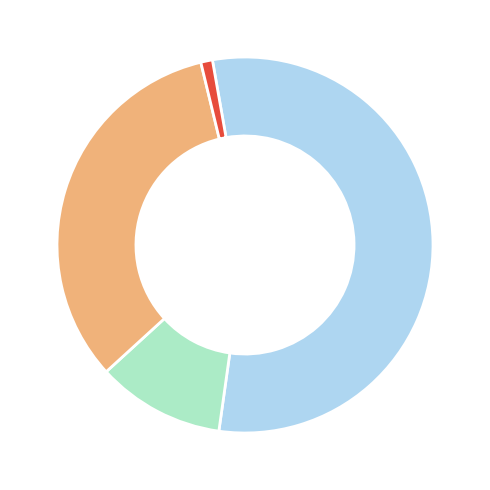

Does any single category account for the majority?

Yes